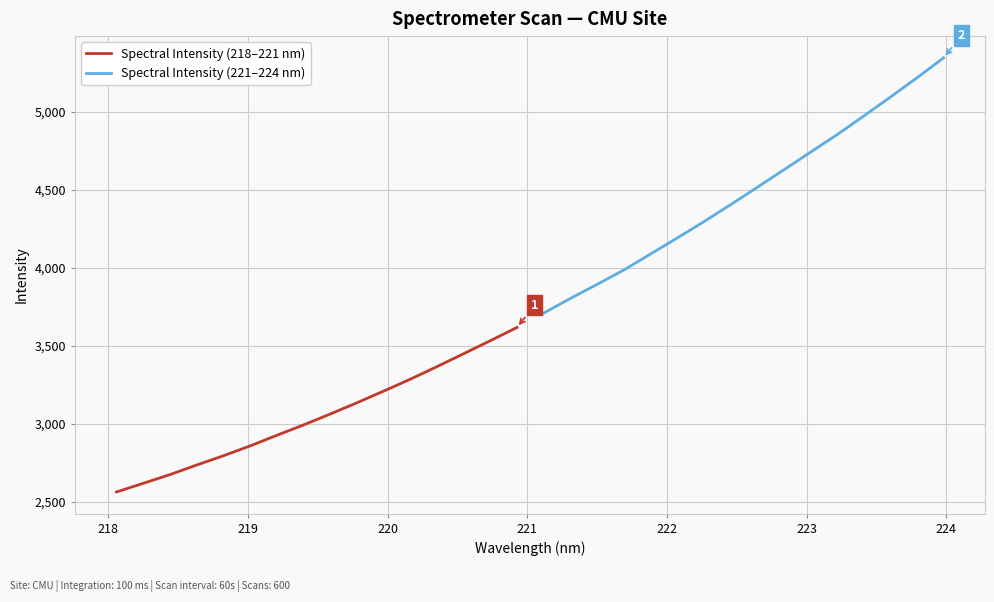

What is the minimum value for Spectral Intensity (221–224 nm)?

3709.1